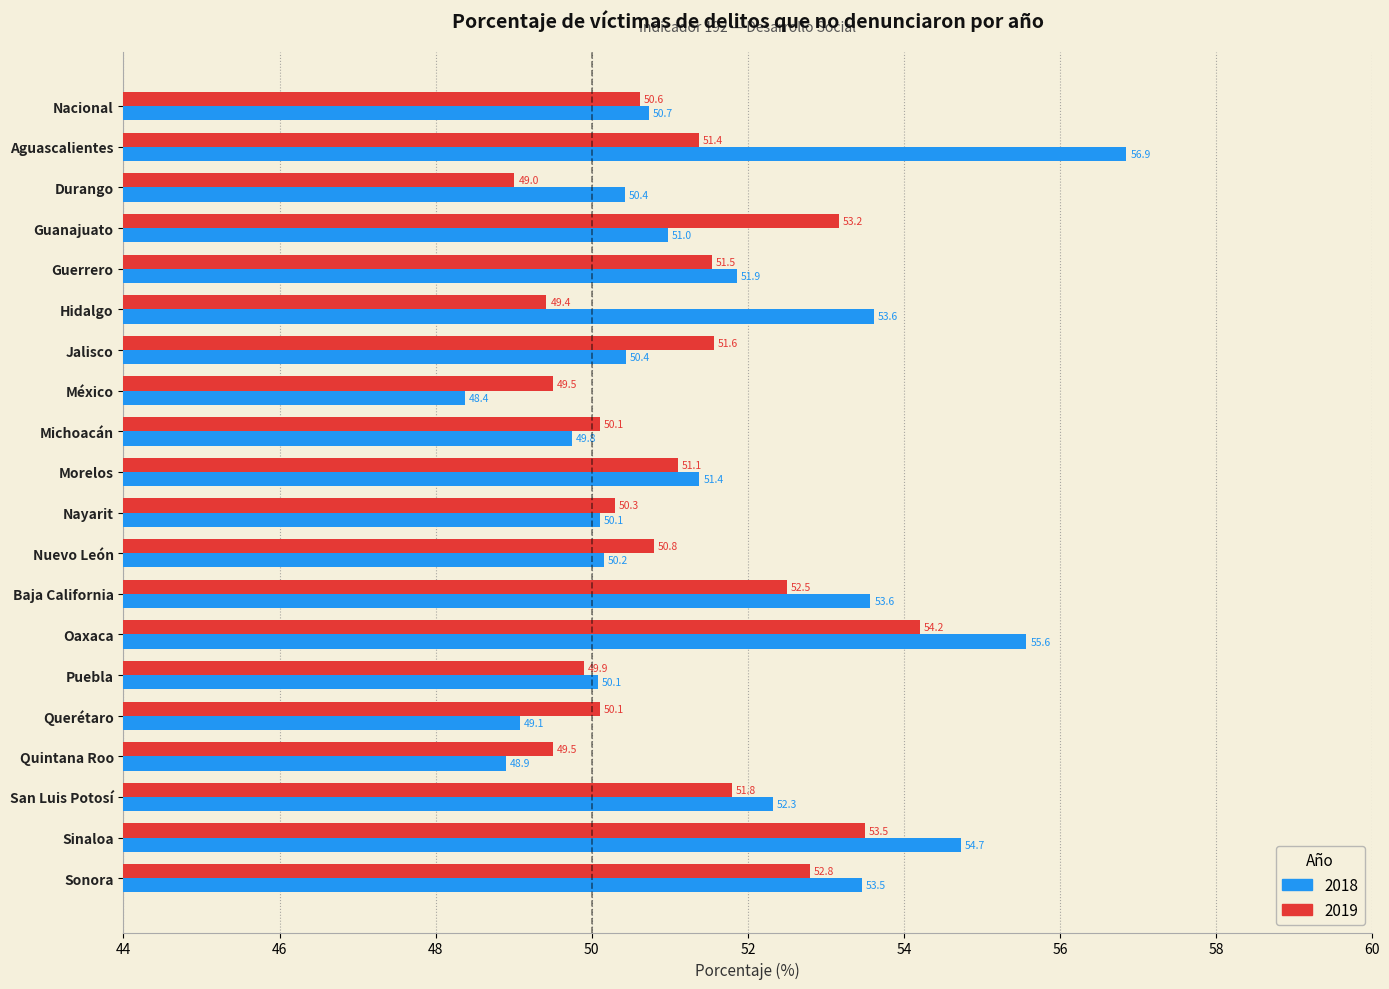

Rank the series at San Luis Potosí from lowest to highest value.

2019, 2018